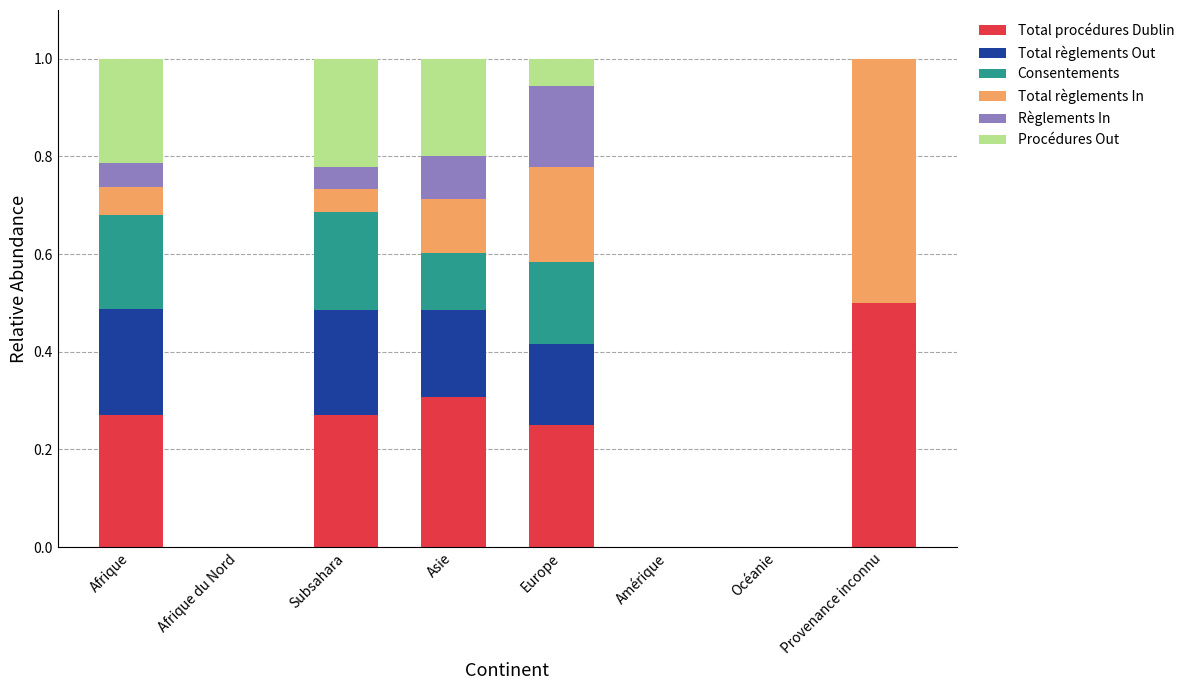

What is the maximum value for Total procédures Dublin?

0.5